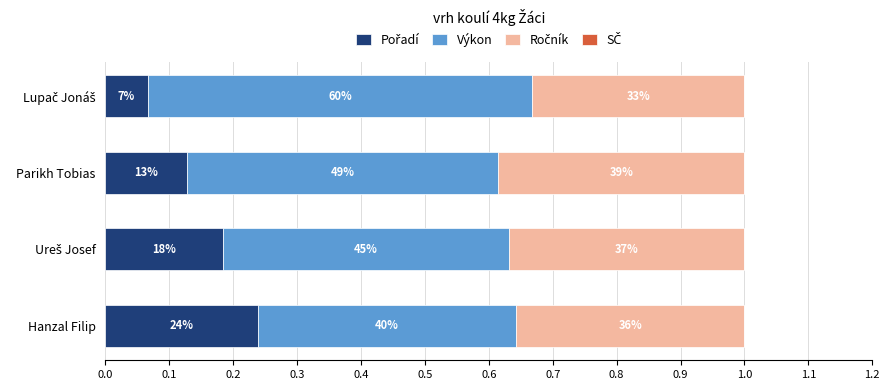

How many data points does each series have?

4